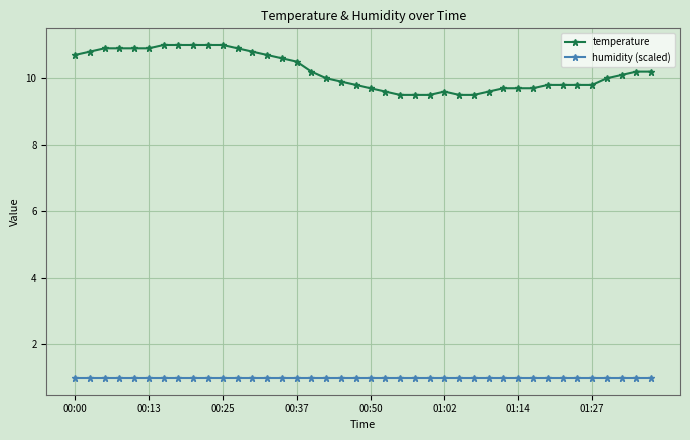

Rank the series by their average value, from highest to lowest.

temperature, humidity (scaled)